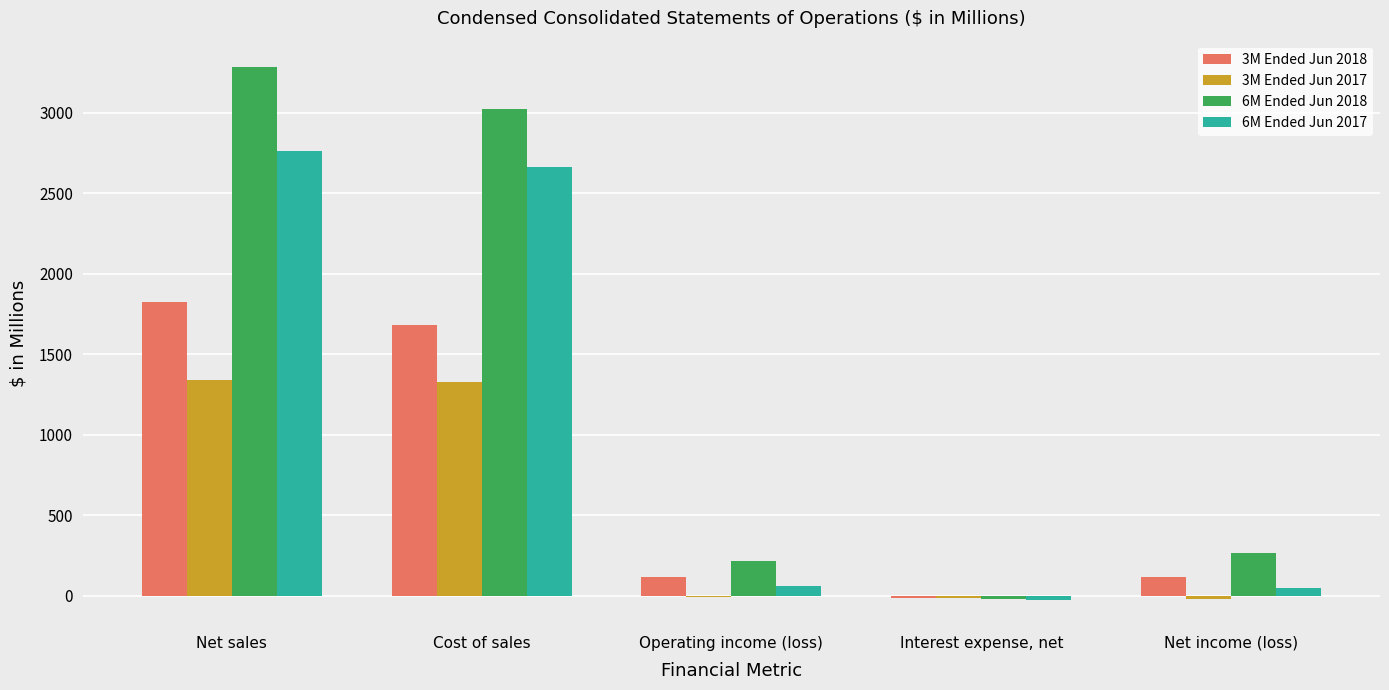

The value of 3M Ended Jun 2018 at Cost of sales is 1679. True or false?

True